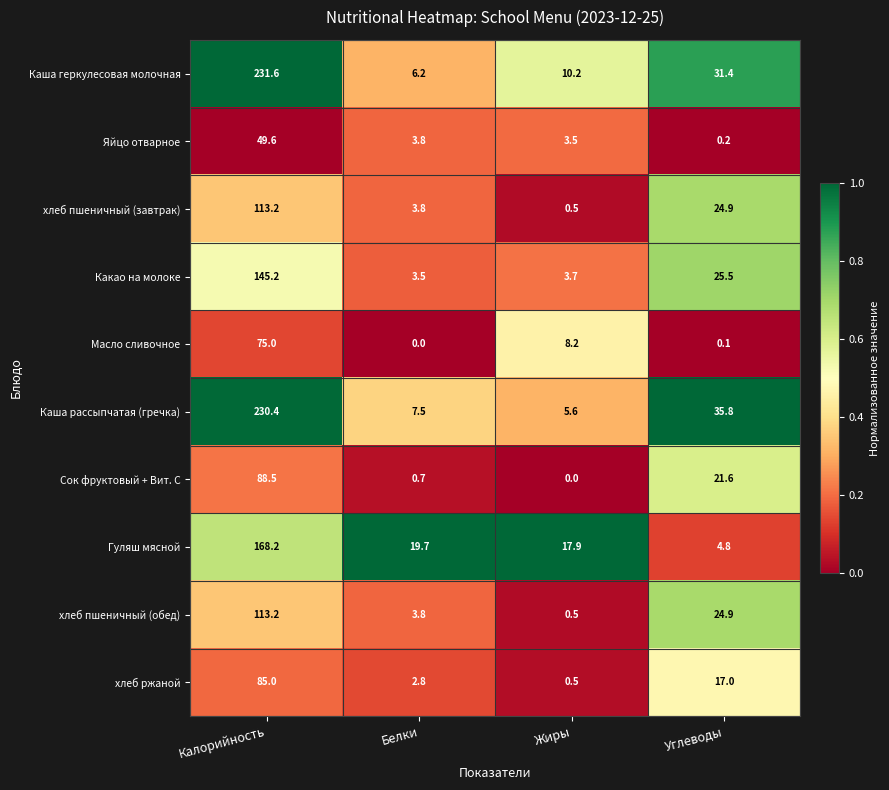

What is the total value across all series at Жиры?

50.6